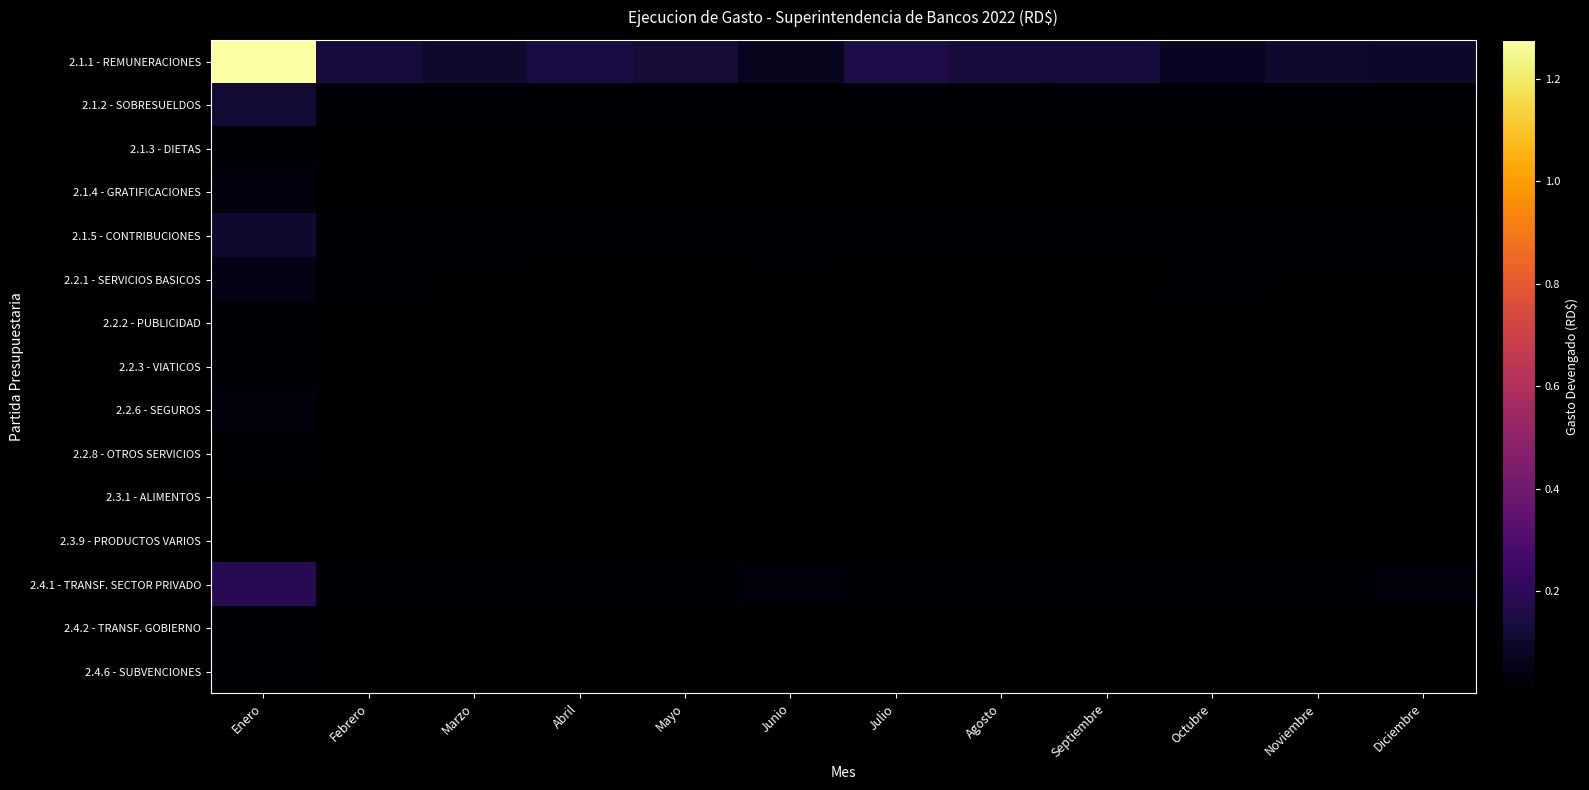

How many data points does each series have?

12